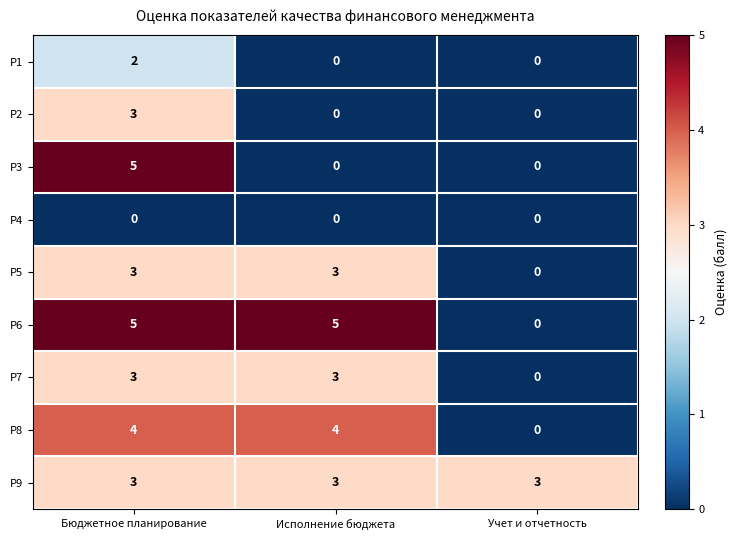

What is the difference between the maximum and minimum values in the Р6 series?

5